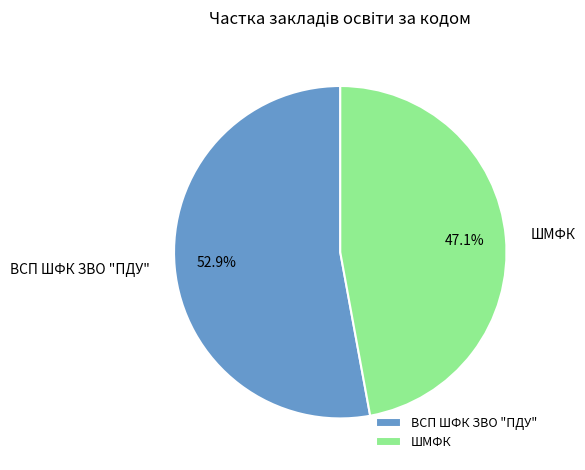

True or false: ШМФК accounts for 39% of the total.

False